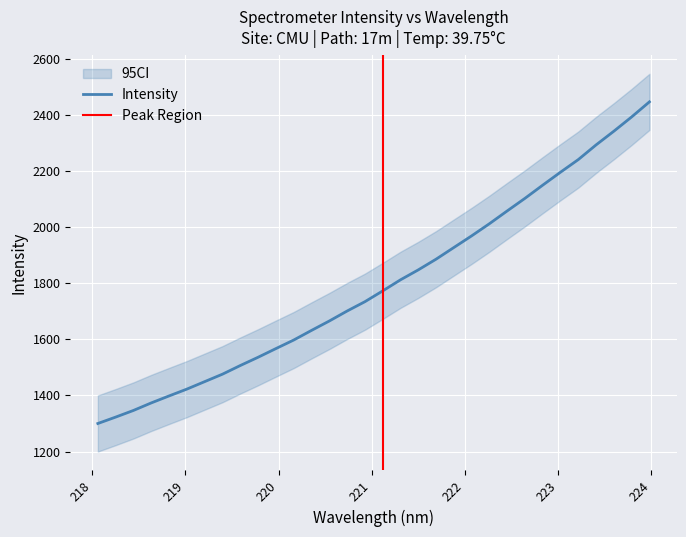

What is the label of the 30th point from the left?

223.5987